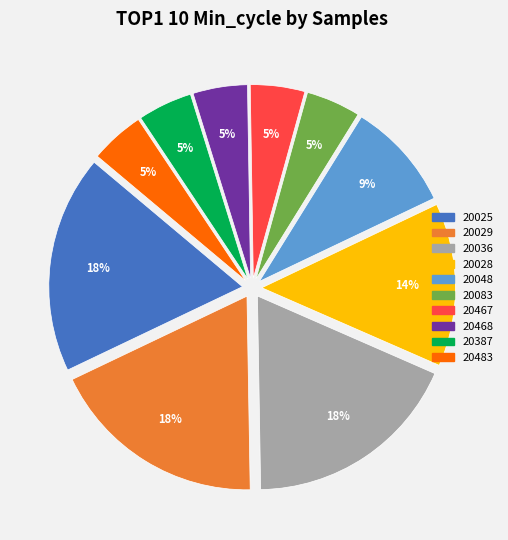

To the nearest percent, what is the average slice percentage?

10%